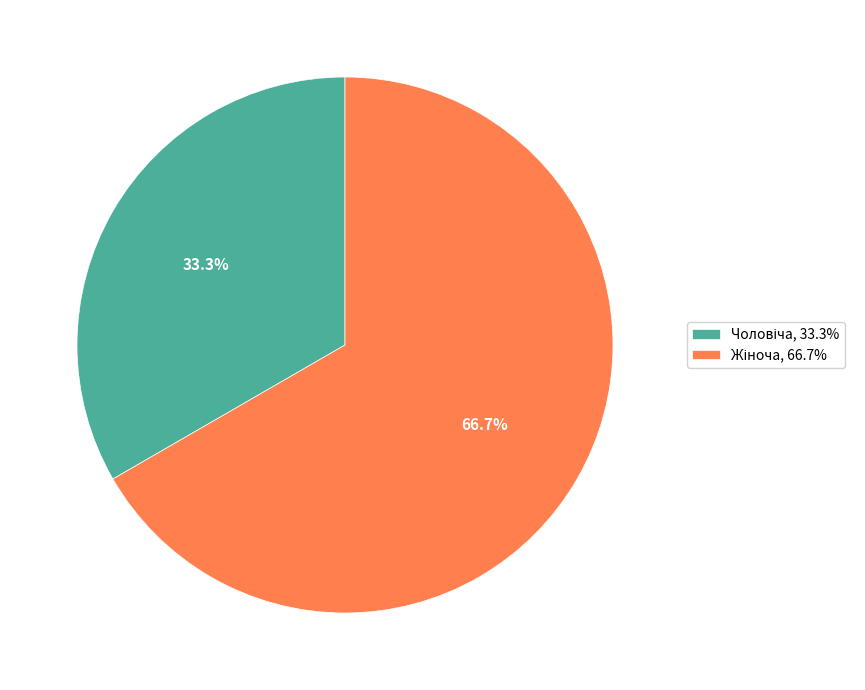

Is it true that Жіноча is 81% of the pie?

False